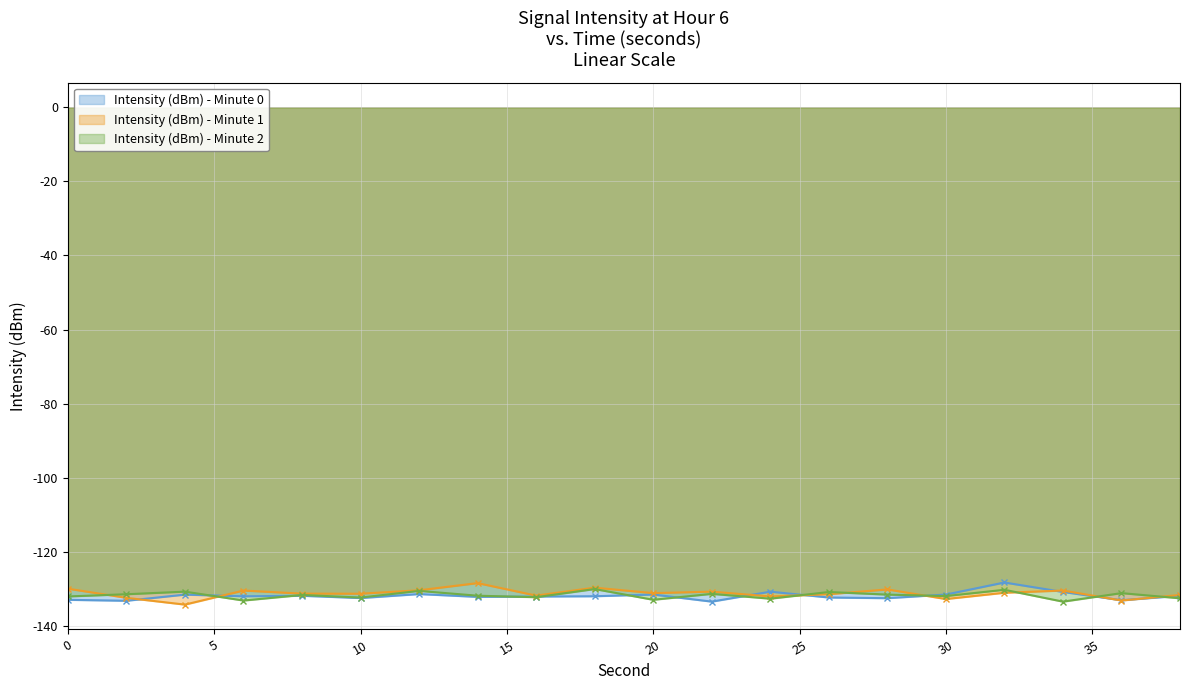

What is the difference between the maximum and minimum values in the Intensity (dBm) - Minute 1 series?

5.8